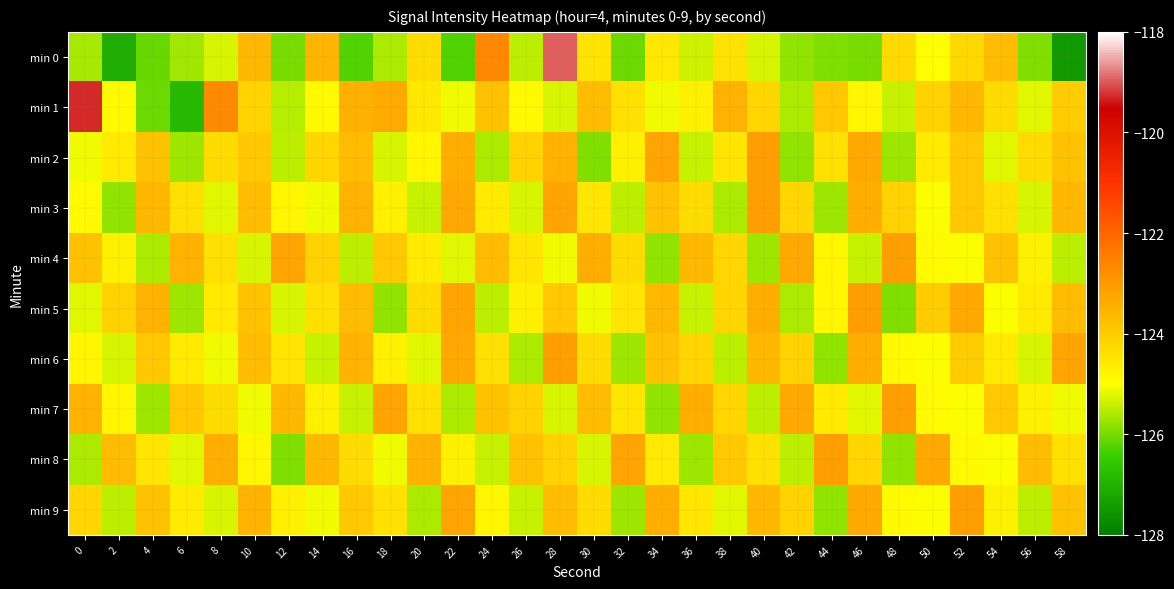

Which series has the largest total across all categories?

min 1